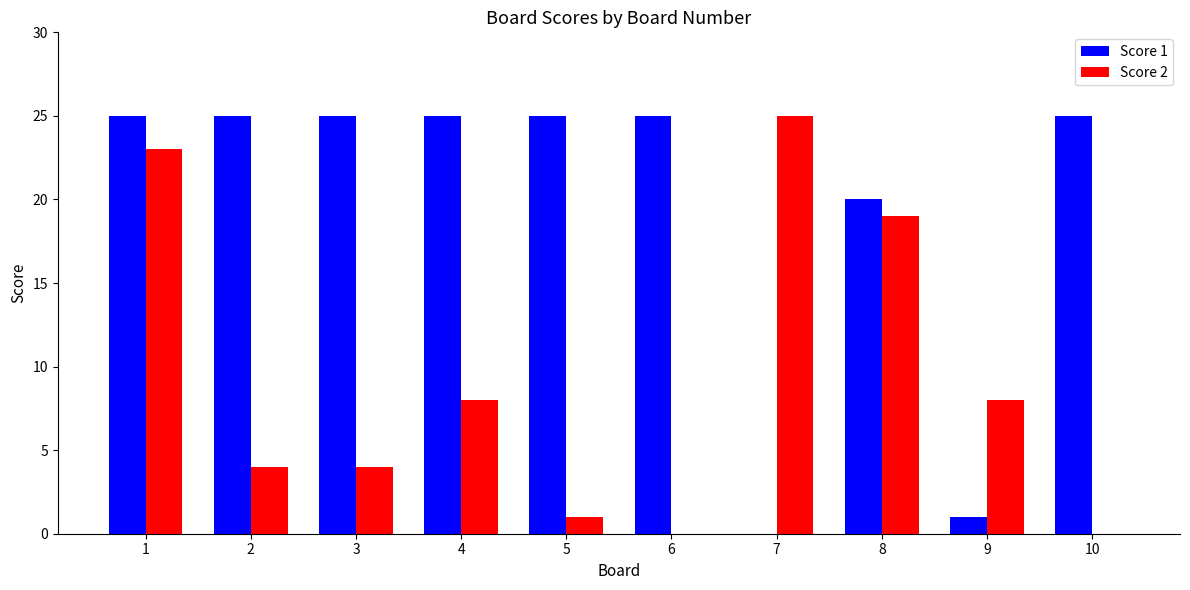

Count the Score 1 values in the range 20 to 25.

8